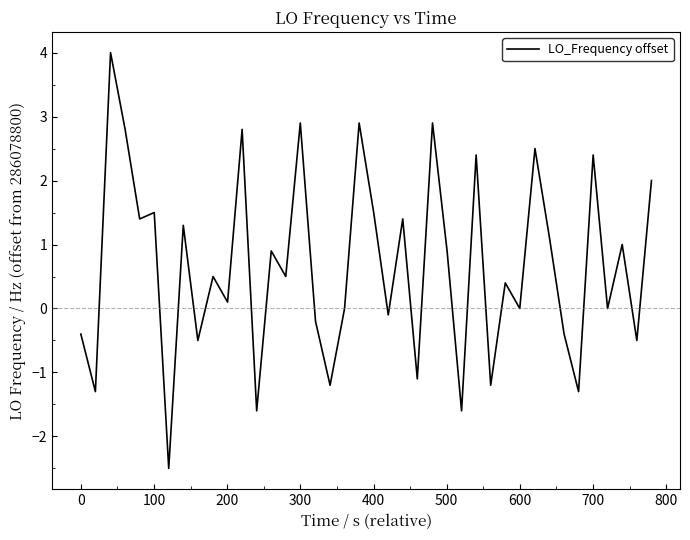

True or false: the data has more than 0 interior local peaks.

True